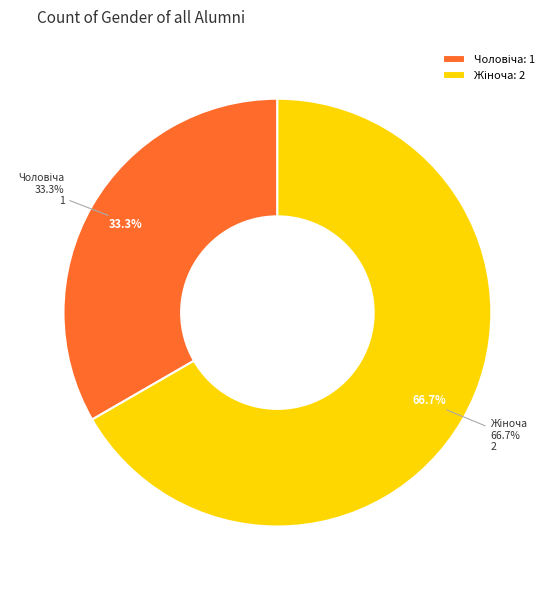

To the nearest percent, what percentage of the pie is Чоловіча?

33%